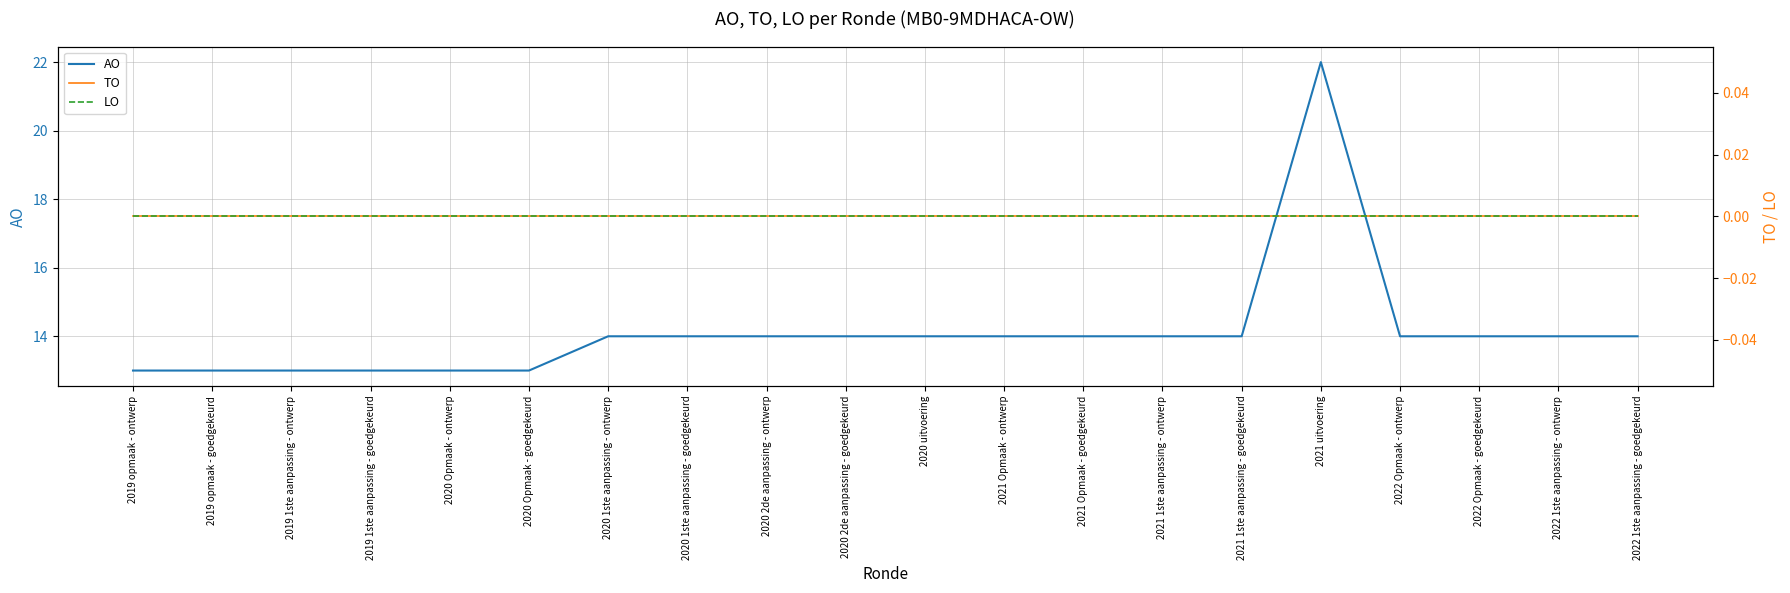

Between 2021 Opmaak - goedgekeurd and 2021 1ste aanpassing - goedgekeurd, which series saw the biggest shift?

AO